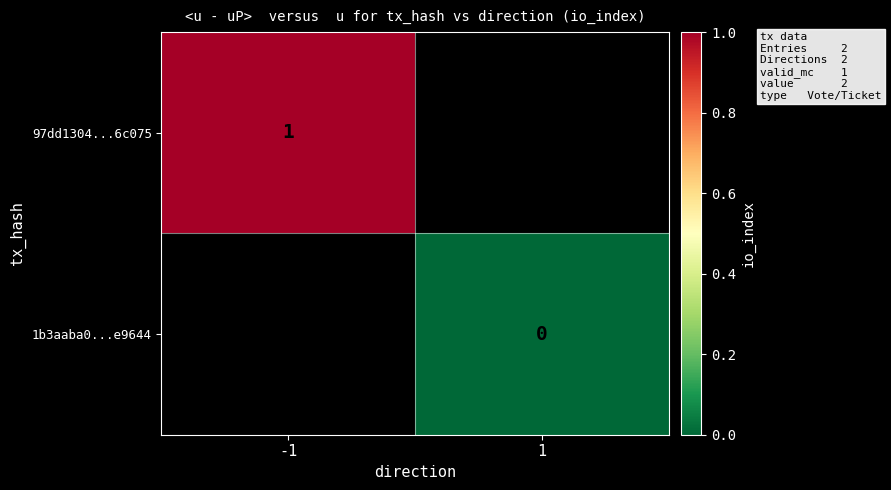

Is it true that 97dd1304...6c075 equals 1.7 at -1?

False